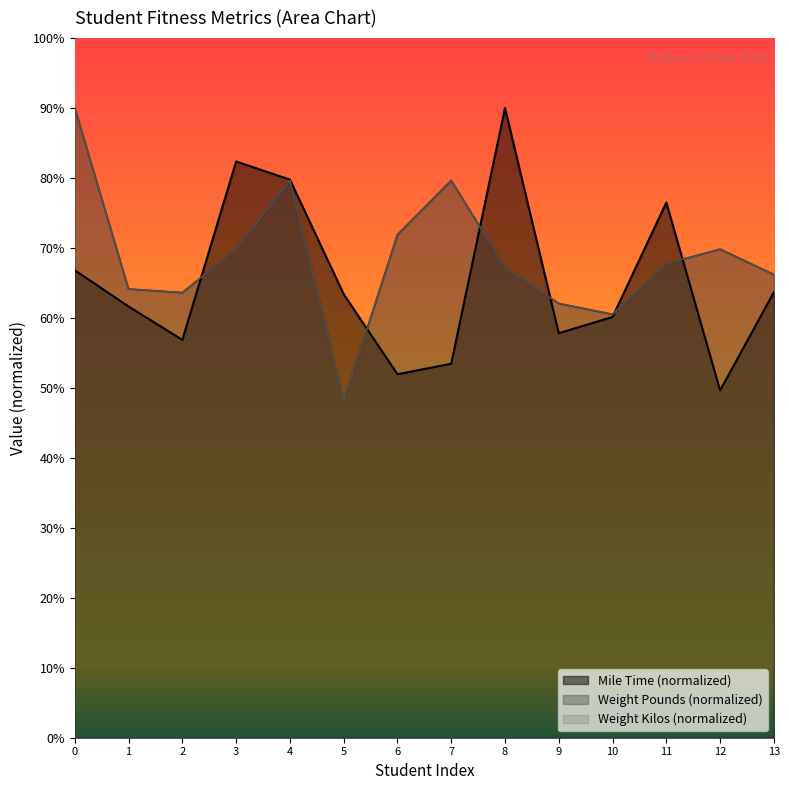

List the series in order of their peak value, highest first.

Mile Time, Weight (Pounds), Weight (Kilos)